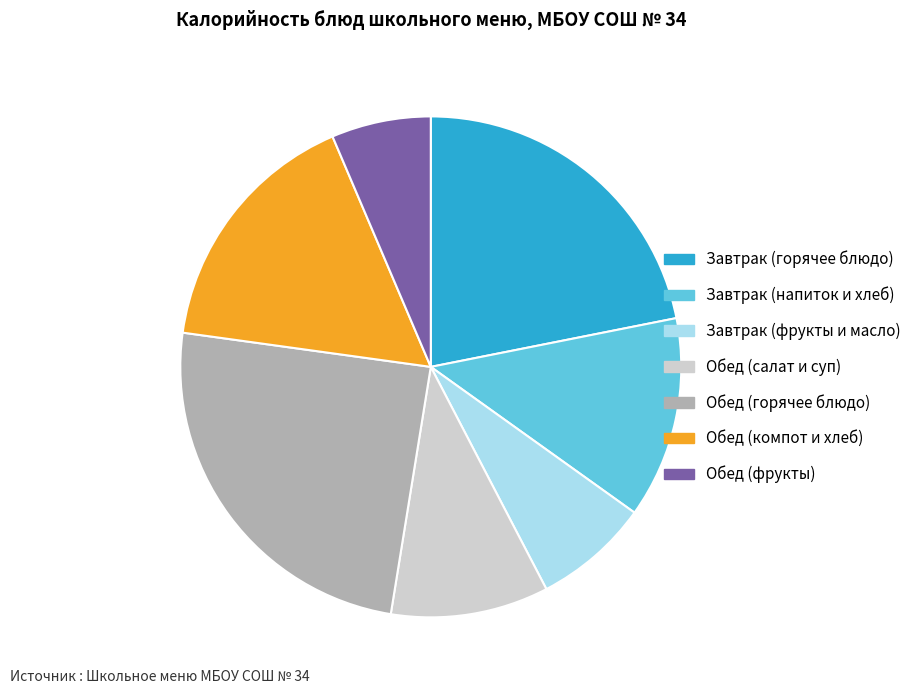

Is there a majority slice in this chart?

No